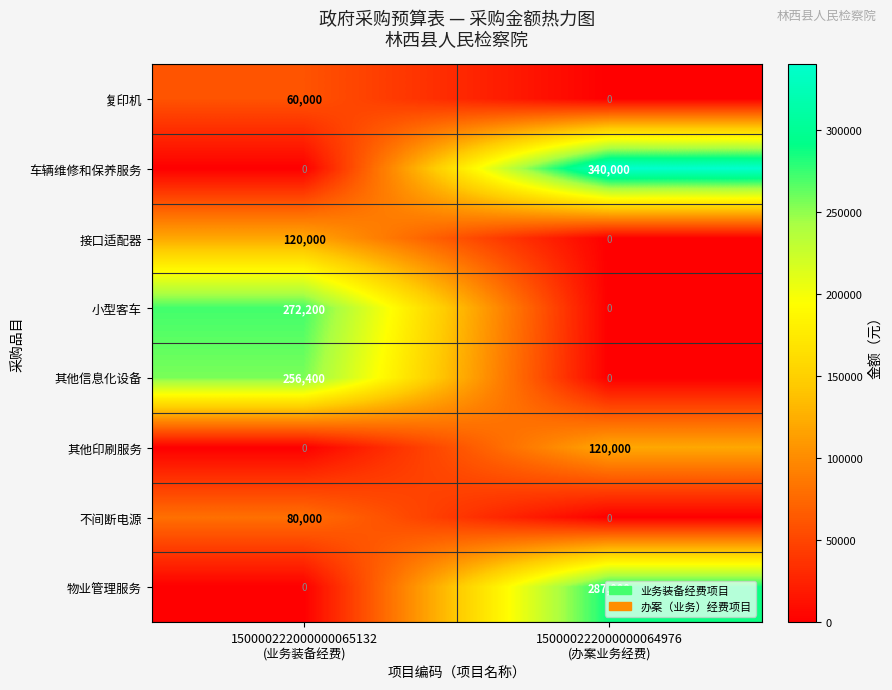

Which series has the largest range (max minus min)?

车辆维修和保养服务